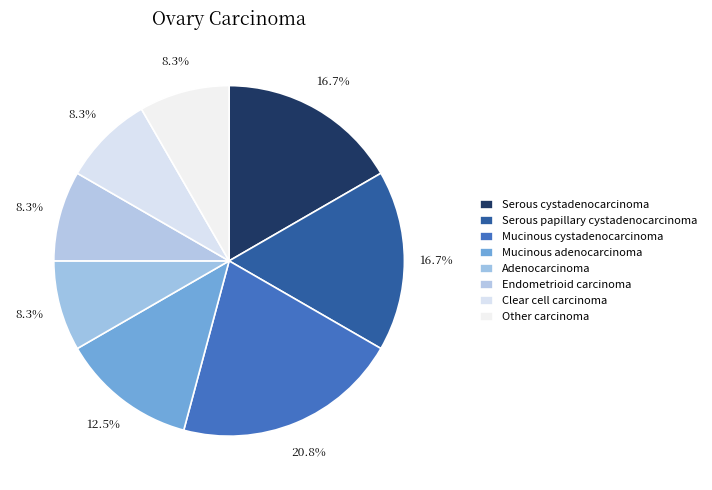

To the nearest percent, what portion does Other carcinoma represent?

8%